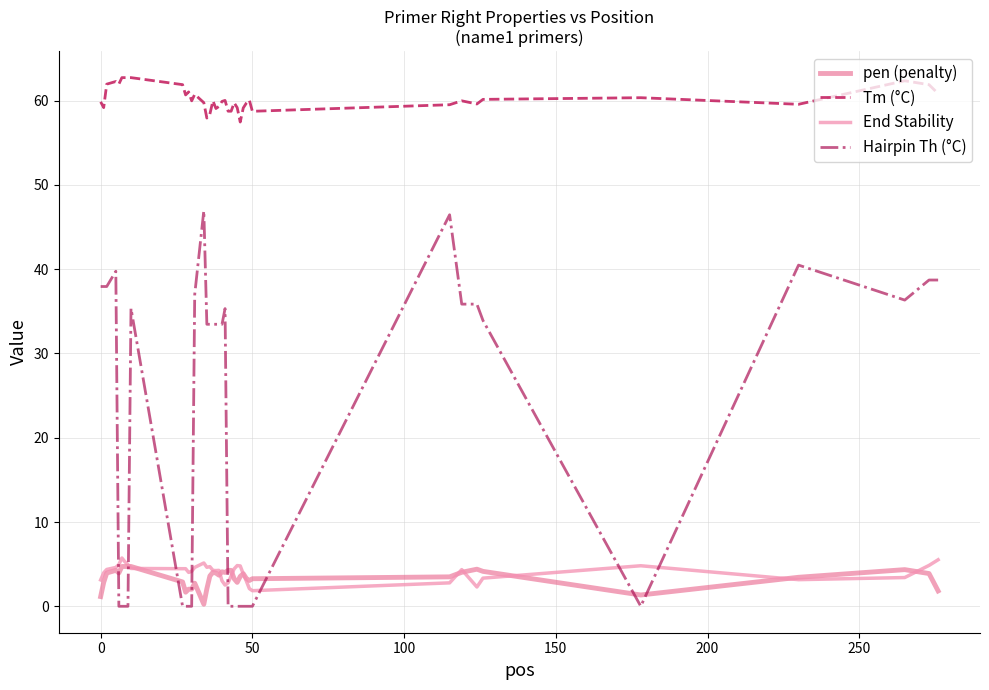

True or false: Hairpin Th (°C) and Tm (°C) cross at least once.

False